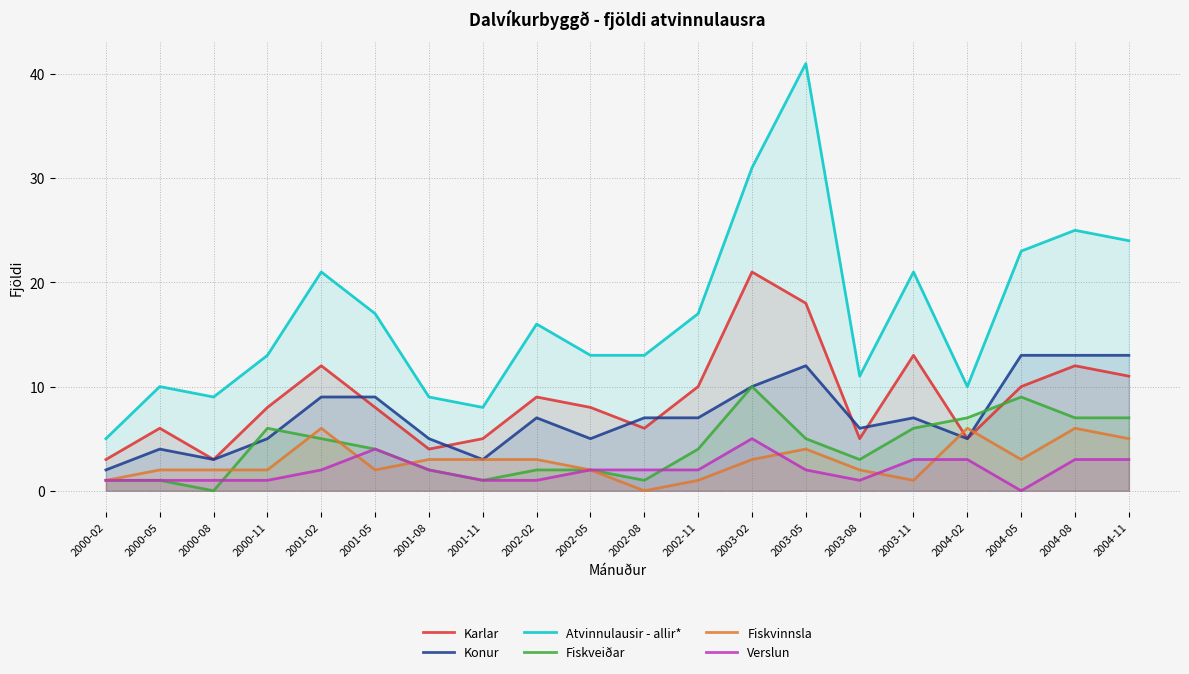

What is the difference between the highest and lowest values at 2000-08?

9